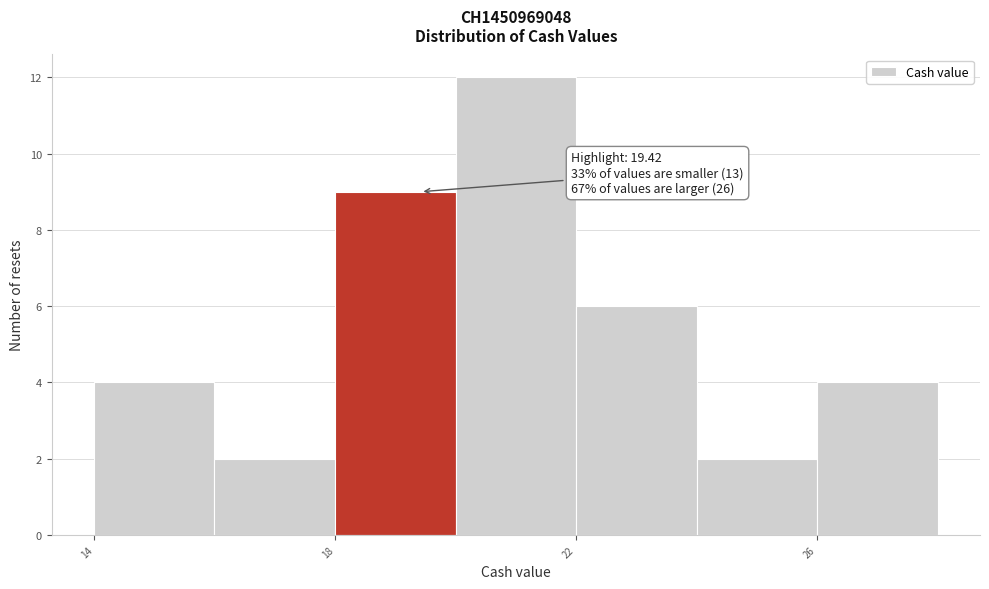

Over which range of the x-axis is the bar tallest?

20 to 22